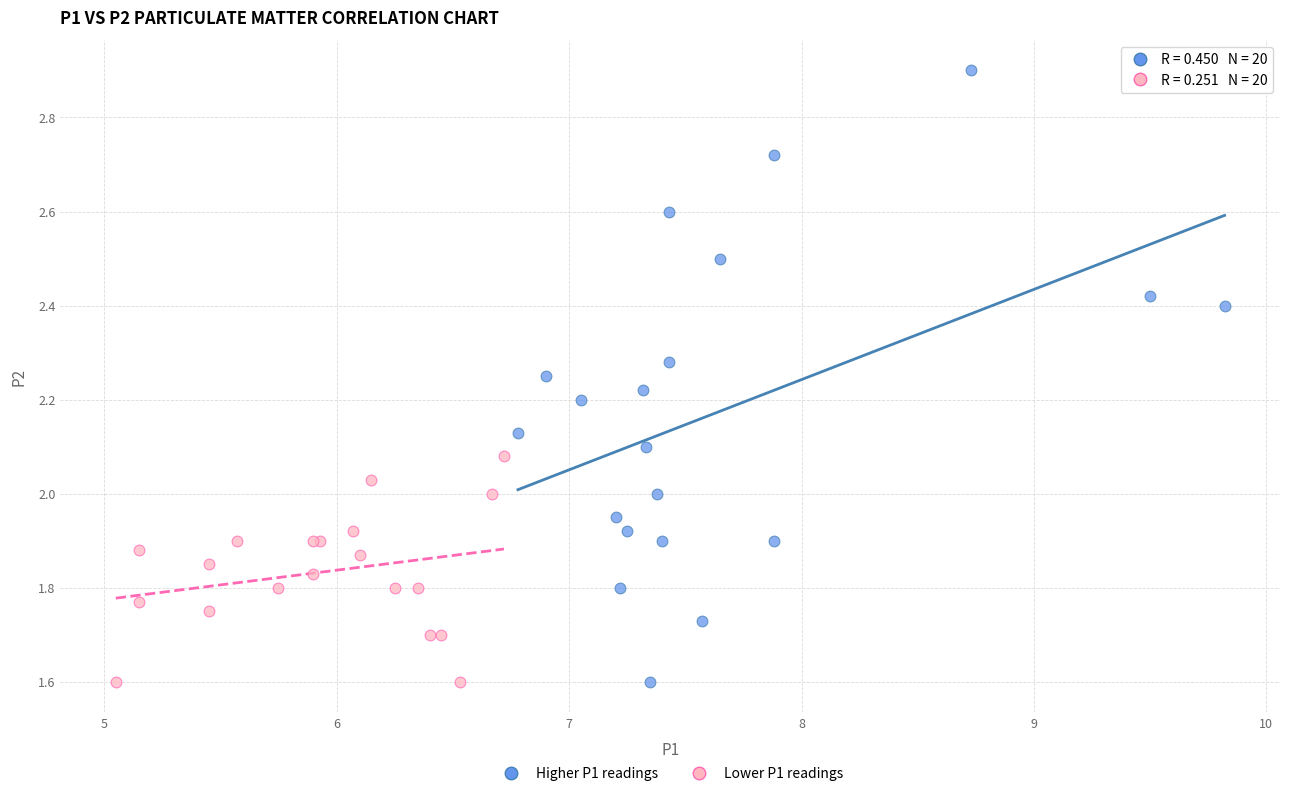

Which series contains the highest Y value?

Higher P1 readings